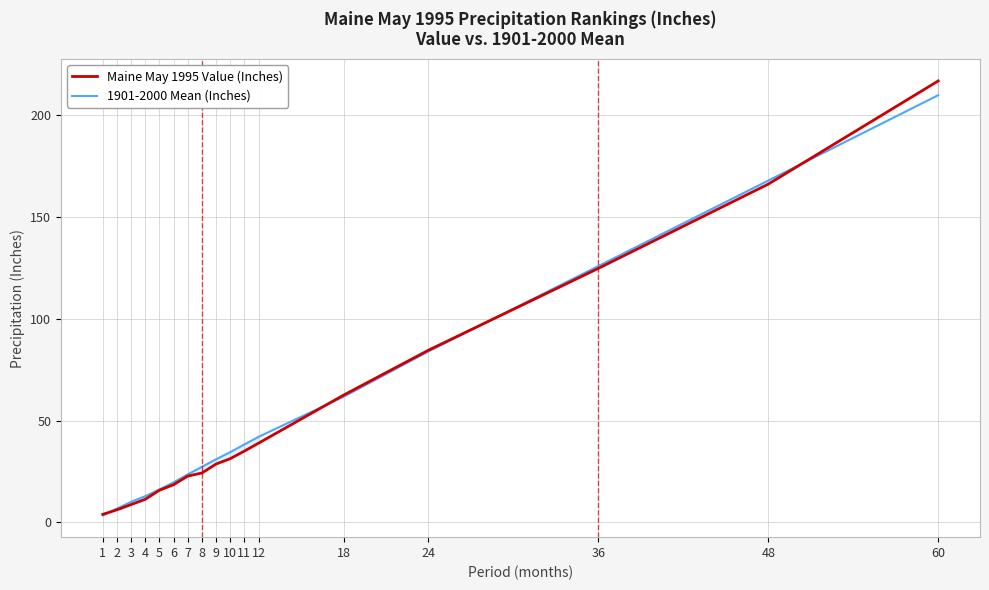

Does the chart have visible grid lines?

Yes